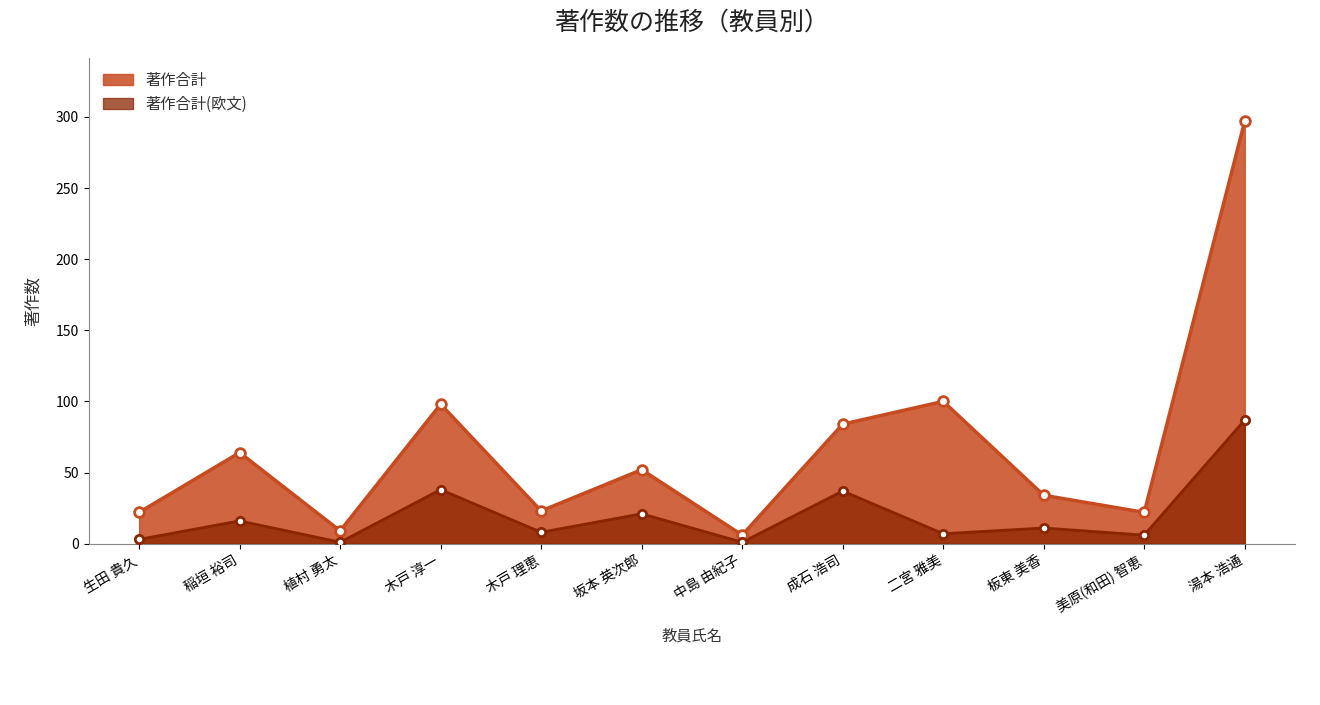

Reading left to right, transcribe all the data shown in this chart.

著作合計: 生田 貴久=22	稲垣 裕司=64	植村 勇太=9	木戸 淳一=98	木戸 理恵=23	坂本 英次郎=52	中島 由紀子=6	成石 浩司=84	二宮 雅美=100	板東 美香=34	美原(和田) 智恵=22	湯本 浩通=297
著作合計(欧文): 生田 貴久=3	稲垣 裕司=16	植村 勇太=1	木戸 淳一=38	木戸 理恵=8	坂本 英次郎=21	中島 由紀子=1	成石 浩司=37	二宮 雅美=7	板東 美香=11	美原(和田) 智恵=6	湯本 浩通=87